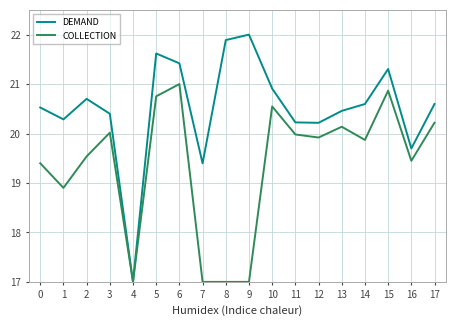

Read the COLLECTION value at 14.

19.9